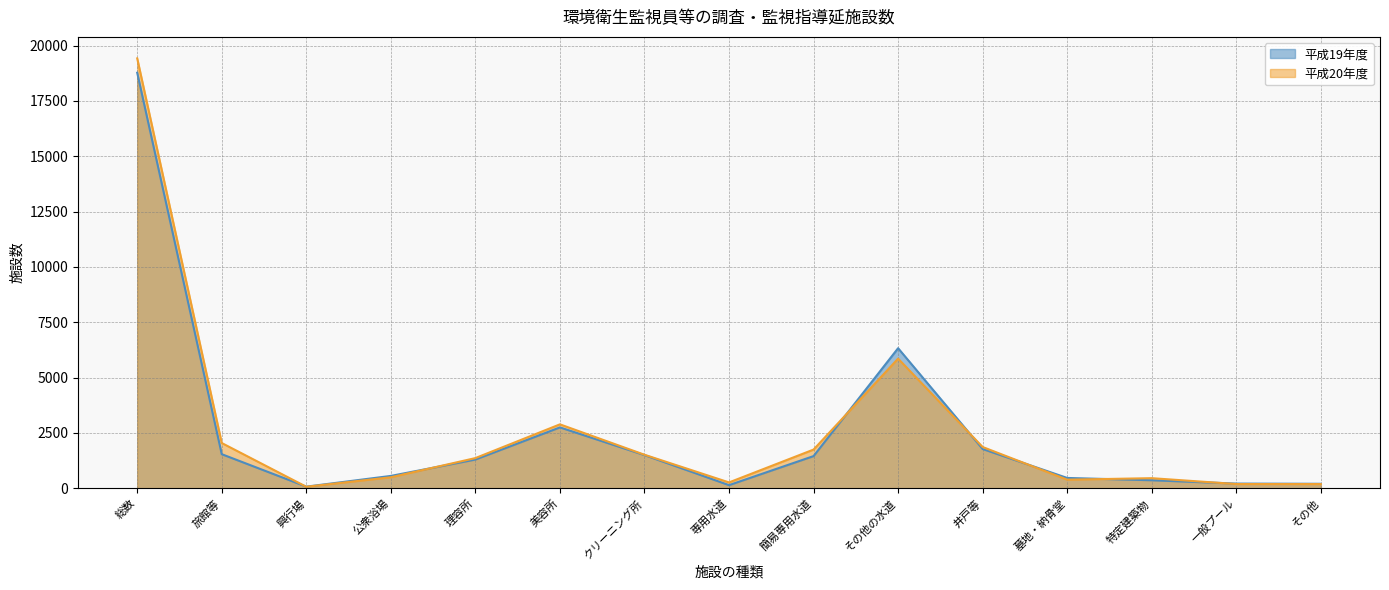

True or false: 平成20年度 and 平成19年度 cross at least once.

True